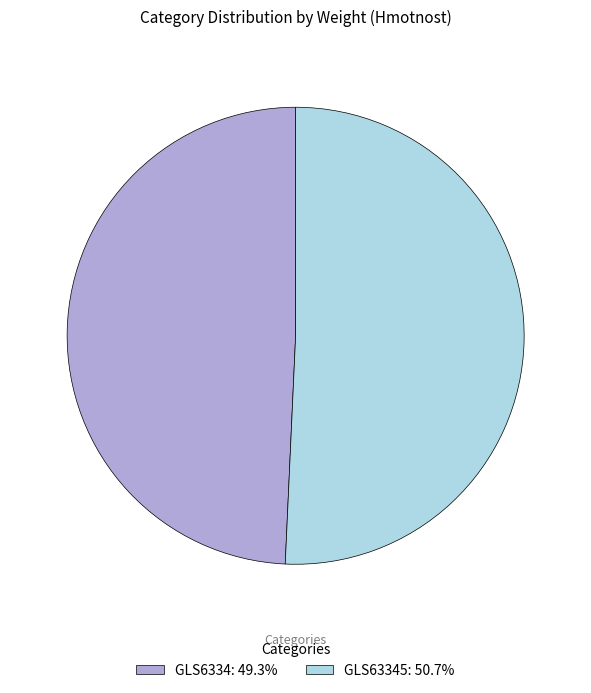

Approximately how many times larger is the value at GLS63345: 50.7% compared to GLS6334: 49.3%?

1.0